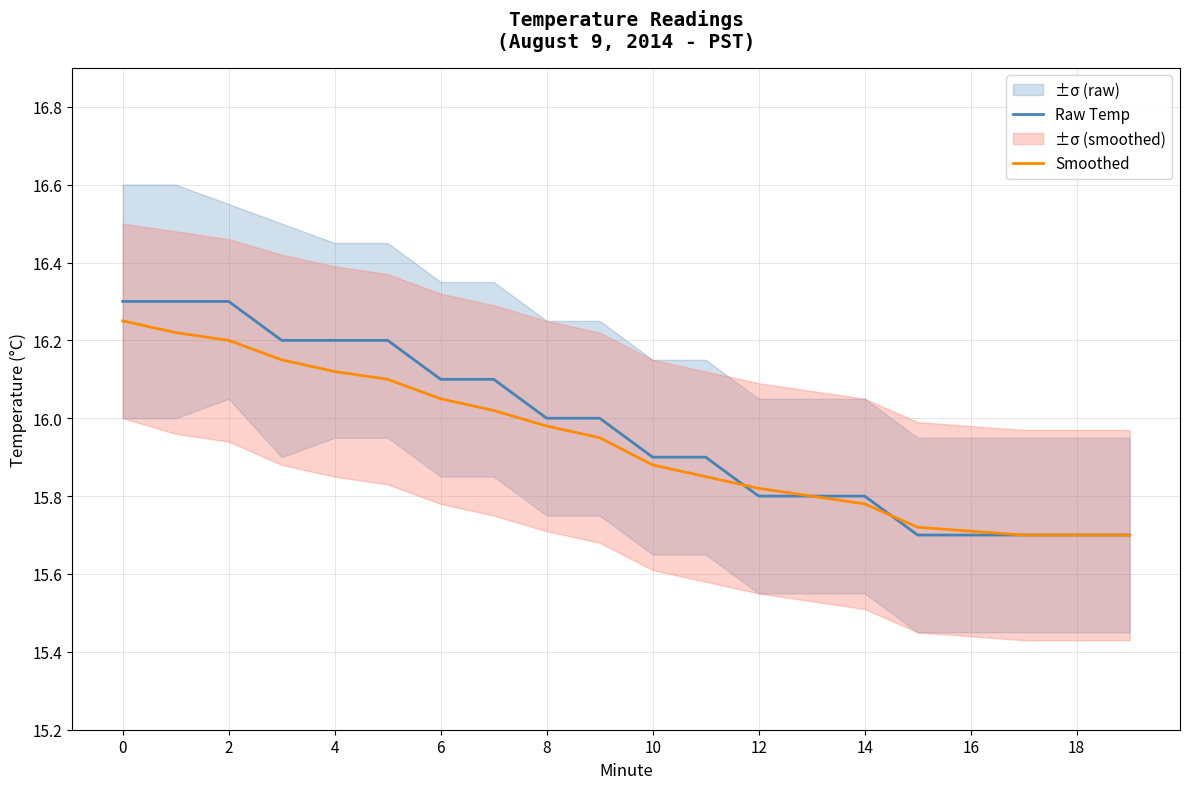

What is the difference between the second highest and second lowest values in the Raw Temp series?

0.6